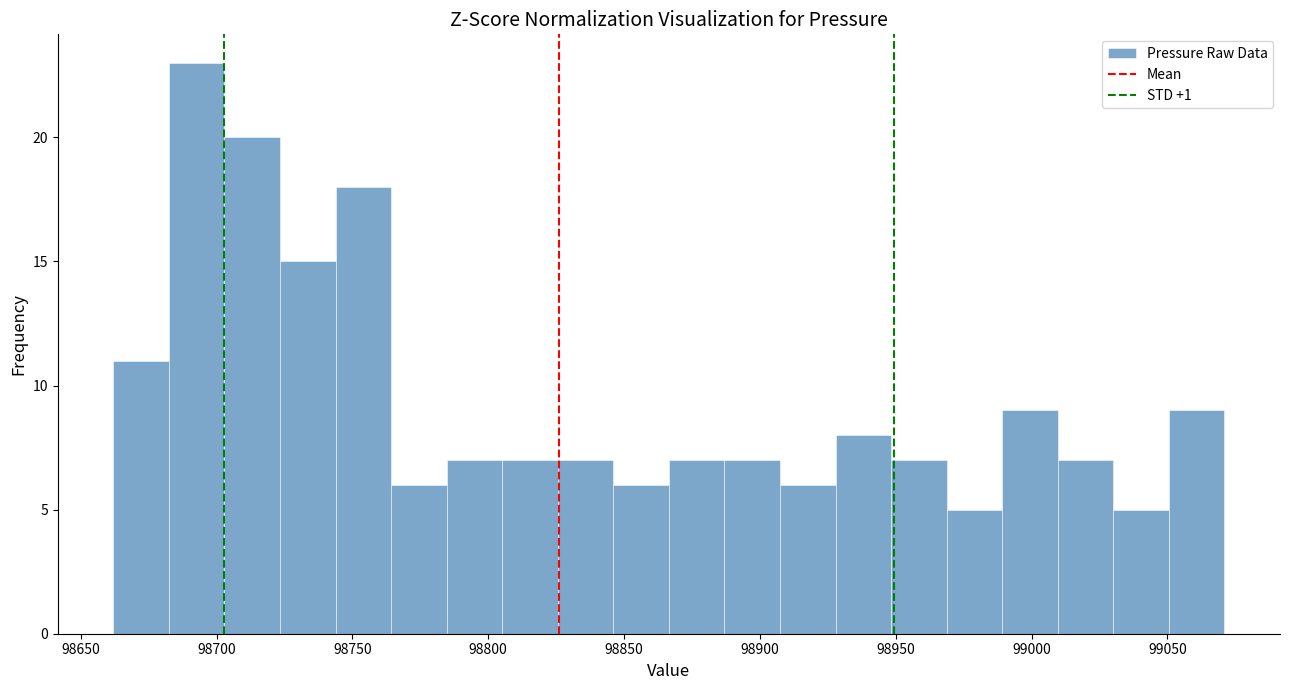

Reading left to right, transcribe this chart: for each bar, give the range it covers on the x-axis and its height. Neither the bar edges nor the heights are printed on the chart, so give them approximately, as read against the axes.

98660 to 98680: 11
98680 to 98705: 23
98705 to 98725: 20
98725 to 98745: 15
98745 to 98765: 18
98765 to 98785: 6
98785 to 98805: 7
98805 to 98825: 7
98825 to 98845: 7
98845 to 98865: 6
98865 to 98885: 7
98885 to 98905: 7
98905 to 98930: 6
98930 to 98950: 8
98950 to 98970: 7
98970 to 98990: 5
98990 to 99010: 9
99010 to 99030: 7
99030 to 99050: 5
99050 to 99070: 9